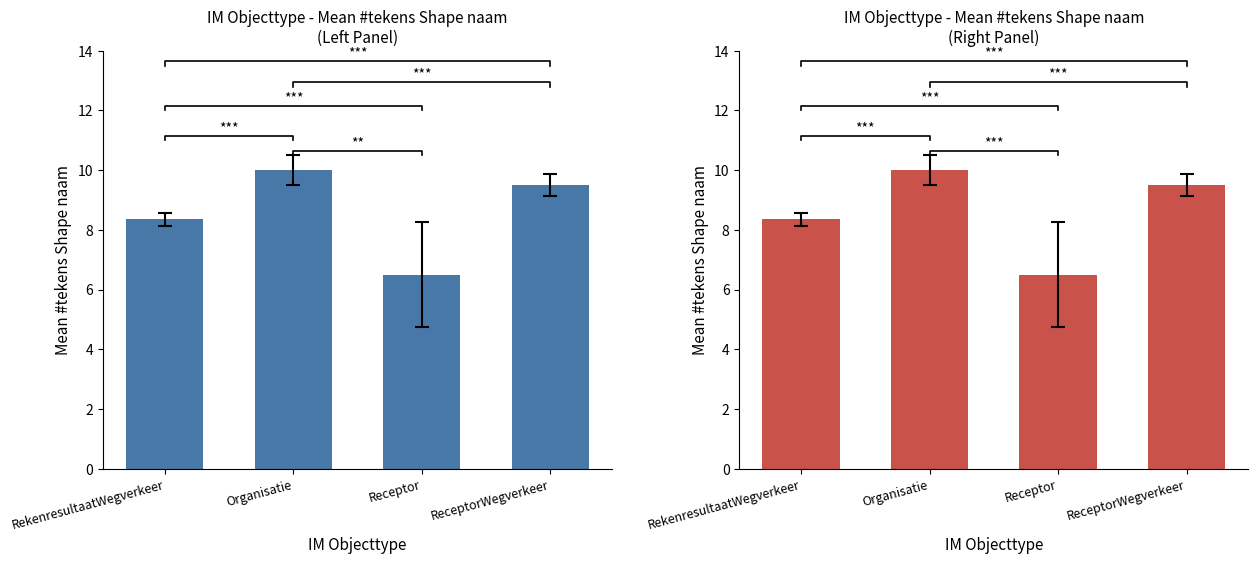

How many data points in RekenresultaatWegverkeer group are less than 9?

2